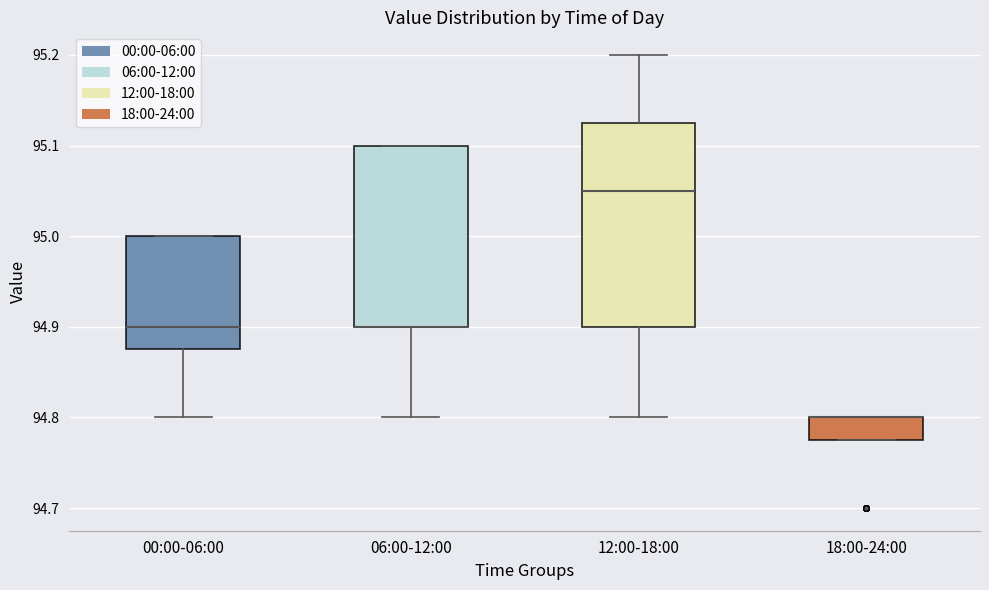

Where is the upper edge of the box for 06:00-12:00 on the y-axis? The values are not printed on the chart, so give them approximately, as read against the axis.

95.10